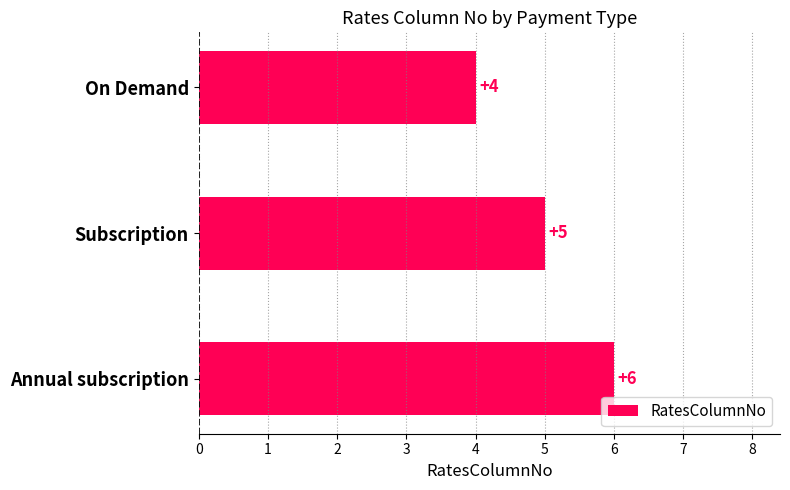

Between On Demand and Subscription, which is larger?

Subscription